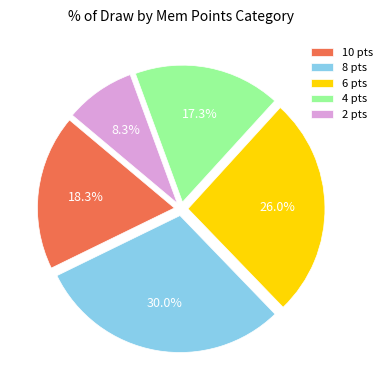

How much of the chart is everything except 6 pts?

74.0%